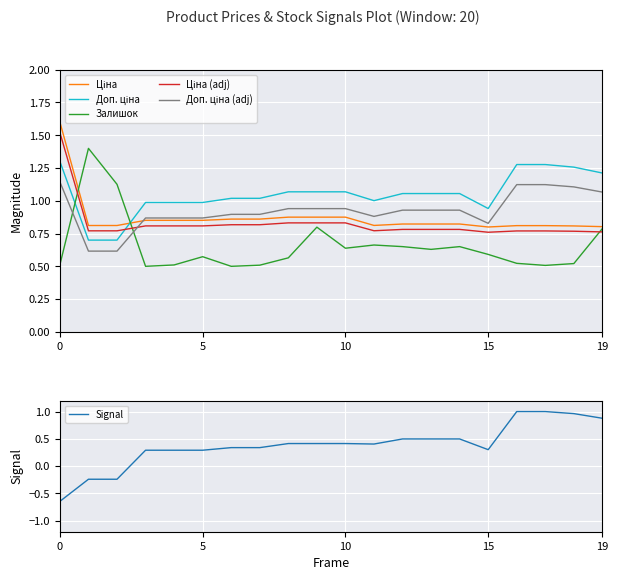

Reading right to left, extract all data points from this chart.

Ціна: 0.8	0.8	0.8	0.8	0.8	0.8	0.8	0.8	0.8	0.9	0.9	0.9	0.9	0.9	0.9	0.9	0.9	0.8	0.8	1.6
Доп. ціна: 1.2	1.3	1.3	1.3	0.9	1.1	1.1	1.1	1.0	1.1	1.1	1.1	1.0	1.0	1.0	1.0	1.0	0.7	0.7	1.3
Залишок: 0.8	0.5	0.5	0.5	0.6	0.7	0.6	0.7	0.7	0.6	0.8	0.6	0.5	0.5	0.6	0.5	0.5	1.1	1.4	0.5
Ціна (adj): 0.8	0.8	0.8	0.8	0.8	0.8	0.8	0.8	0.8	0.8	0.8	0.8	0.8	0.8	0.8	0.8	0.8	0.8	0.8	1.5
Доп. ціна (adj): 1.1	1.1	1.1	1.1	0.8	0.9	0.9	0.9	0.9	0.9	0.9	0.9	0.9	0.9	0.9	0.9	0.9	0.6	0.6	1.1
Signal: 0.9	1.0	1.0	1.0	0.3	0.5	0.5	0.5	0.4	0.4	0.4	0.4	0.3	0.3	0.3	0.3	0.3	-0.2	-0.2	-0.6